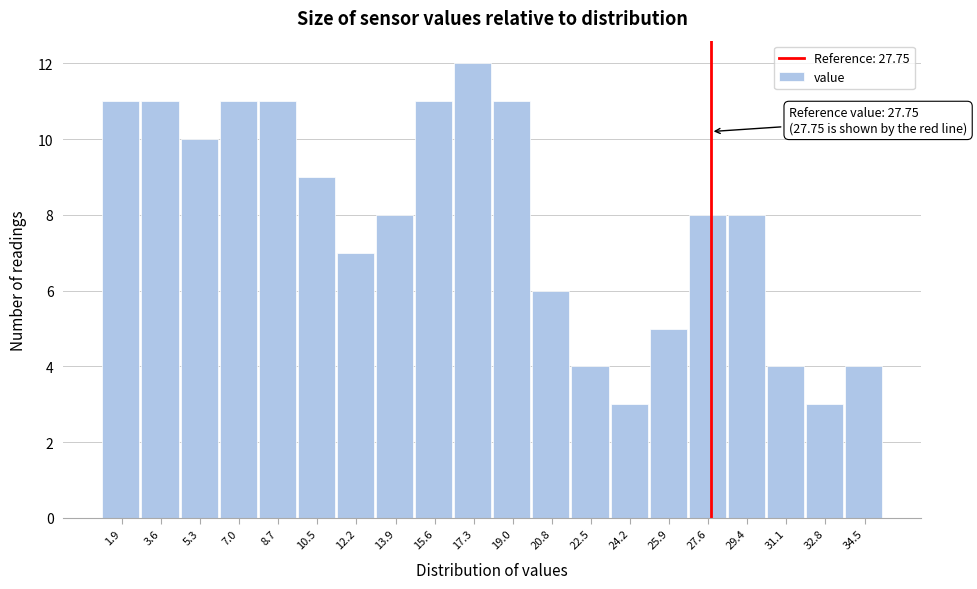

Which range on the x-axis has the tallest bar?

16.4 to 18.2